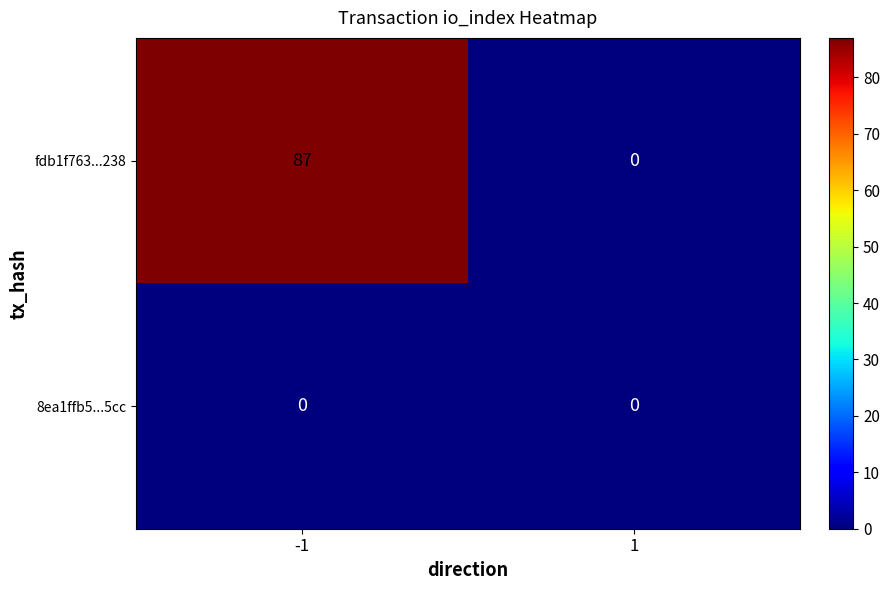

The fdb1f763...238 series shows 0 at 1. True or false?

True